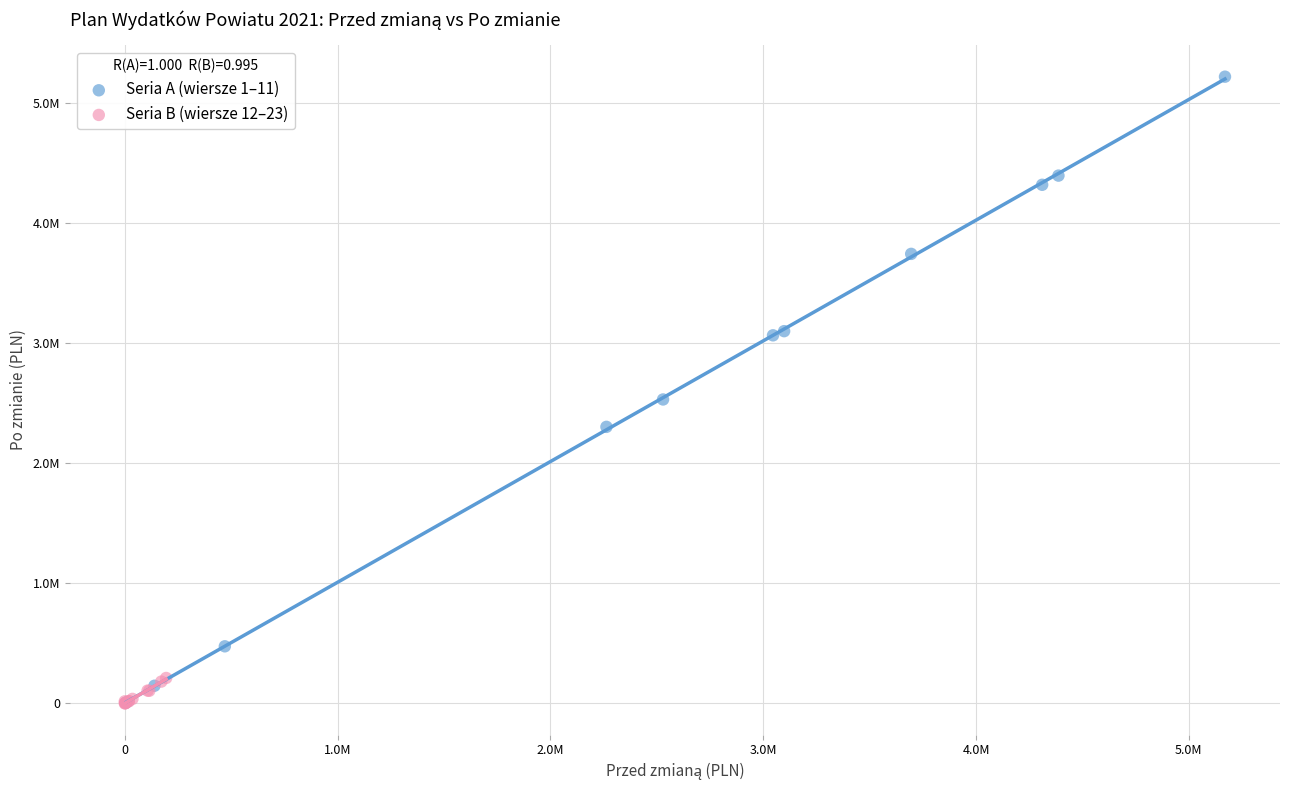

Which series contains the highest Y value?

Seria A (wiersze 1–11)